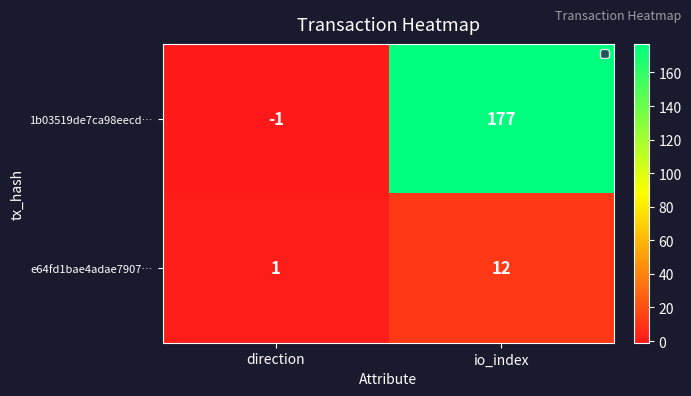

Between direction and io_index, which series saw the biggest shift?

1b03519de7ca98eecd…